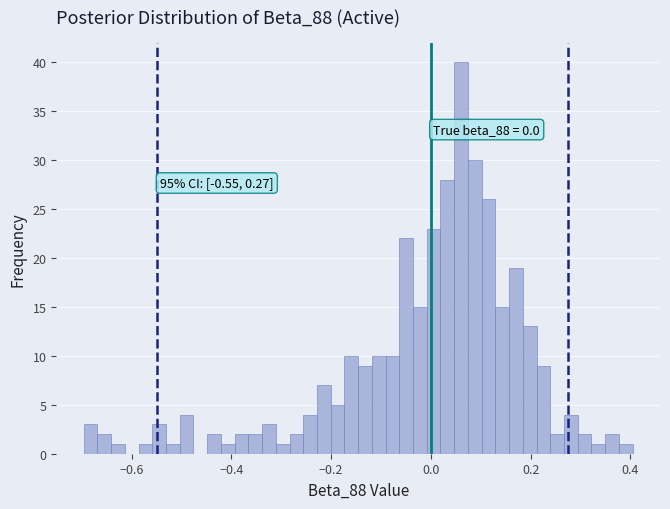

Read against the x-axis, roughly where is the centre of the tallest bar?

0.06